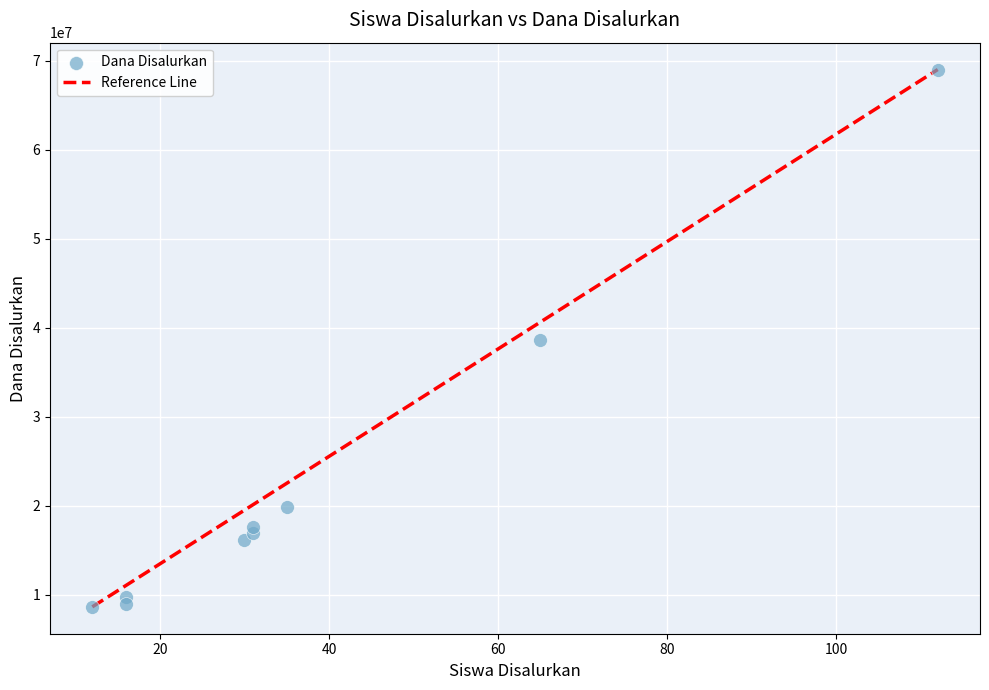

What is the range of X values (max minus min)?

100